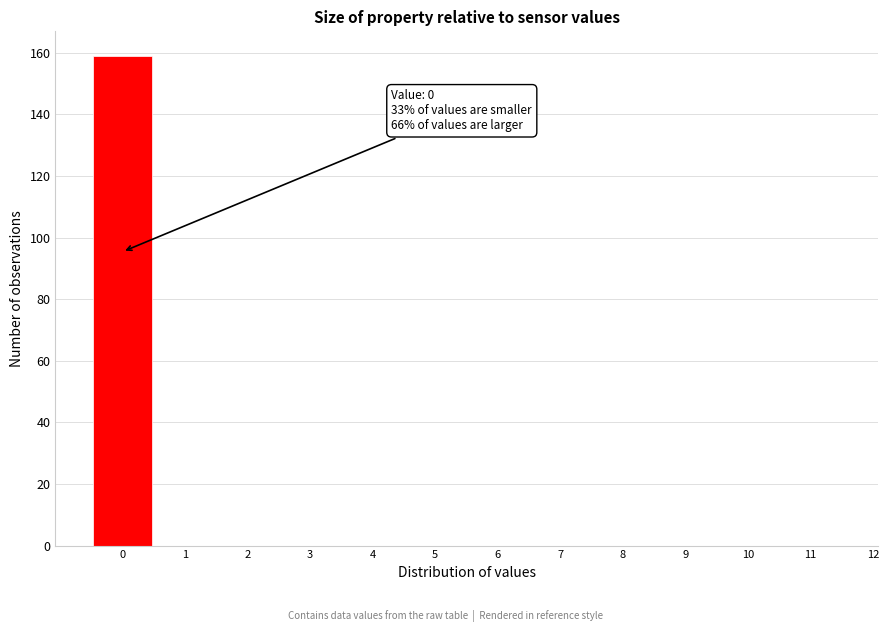

Over which range of the x-axis is the bar tallest?

-0.5 to 0.5